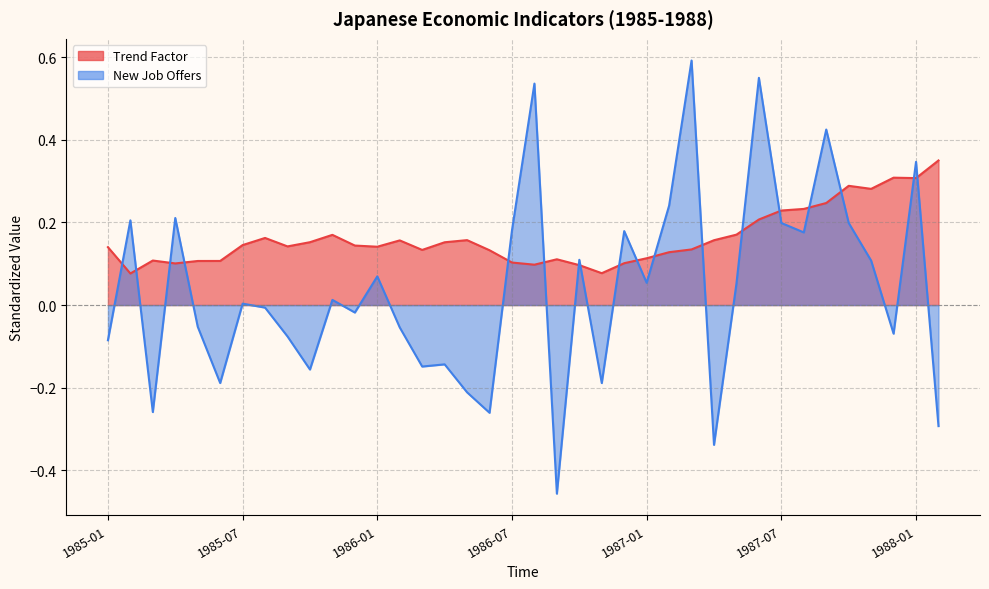

Which series has the largest range (max minus min)?

New Job Offers